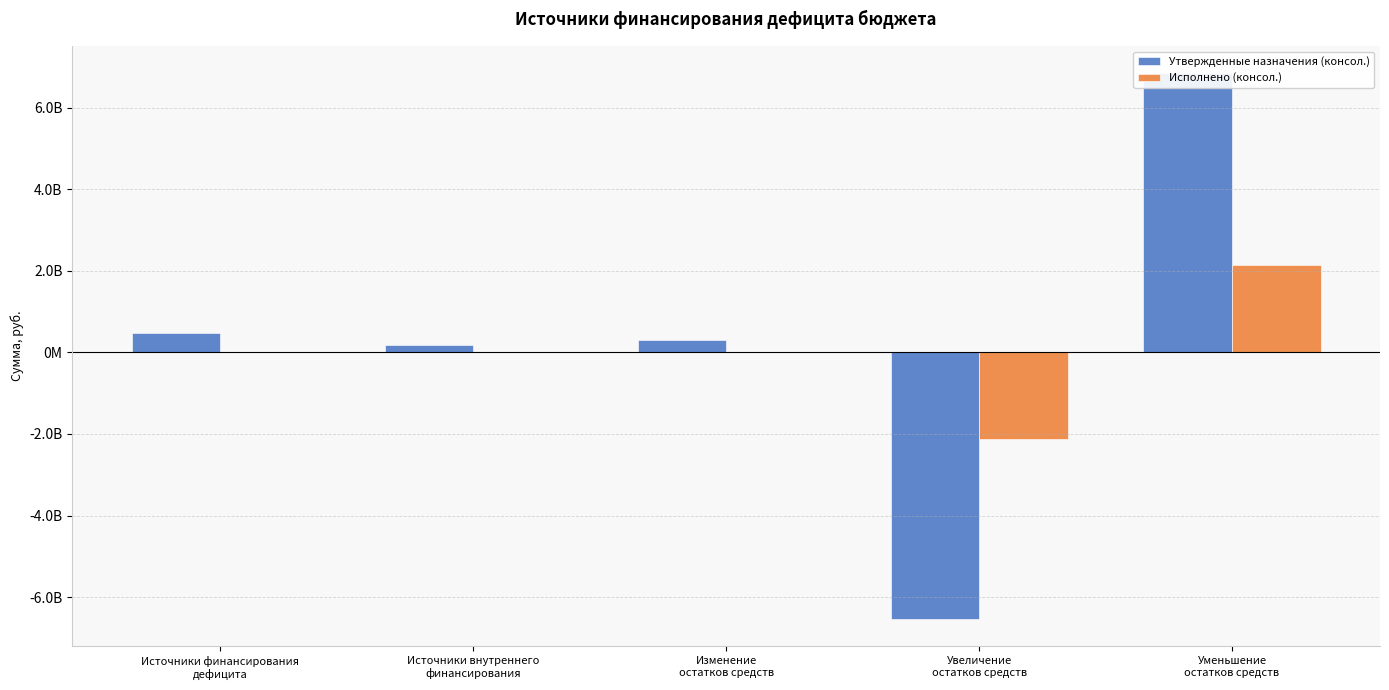

Reading left to right, list all the values displayed in this chart.

Утвержденные назначения (консол.): Источники финансирования
дефицита=485000000.0	Источники внутреннего
финансирования=181000000.0	Изменение
остатков средств=304000000.0	Увеличение
остатков средств=-6538747400.0	Уменьшение
остатков средств=6842747400.0
Исполнено (консол.): Источники финансирования
дефицита=13569026.5	Источники внутреннего
финансирования=0.0	Изменение
остатков средств=13569026.5	Увеличение
остатков средств=-2122645523.5	Уменьшение
остатков средств=2136214550.0